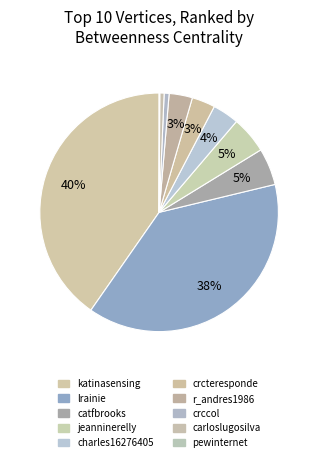

To the nearest percent, what is the difference between the largest and smallest slice percentages?

40%